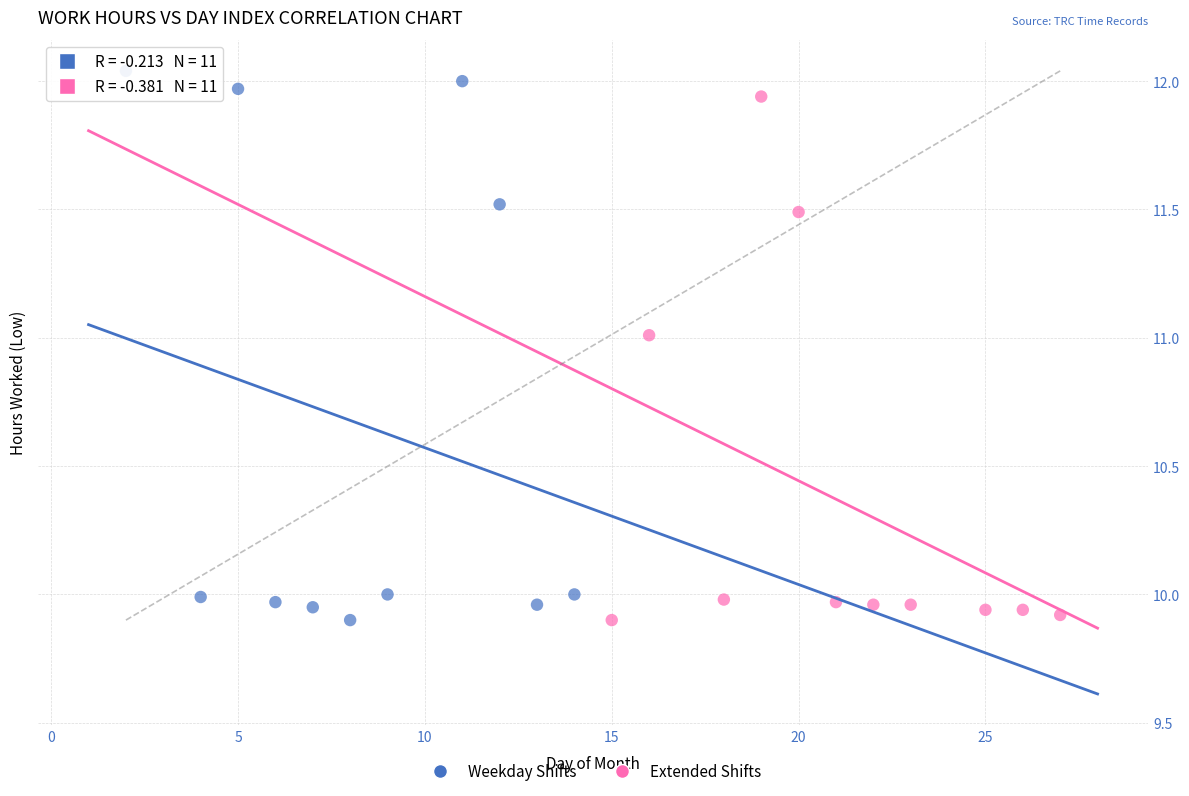

Which series has the largest Y range (max minus min)?

Weekday Shifts